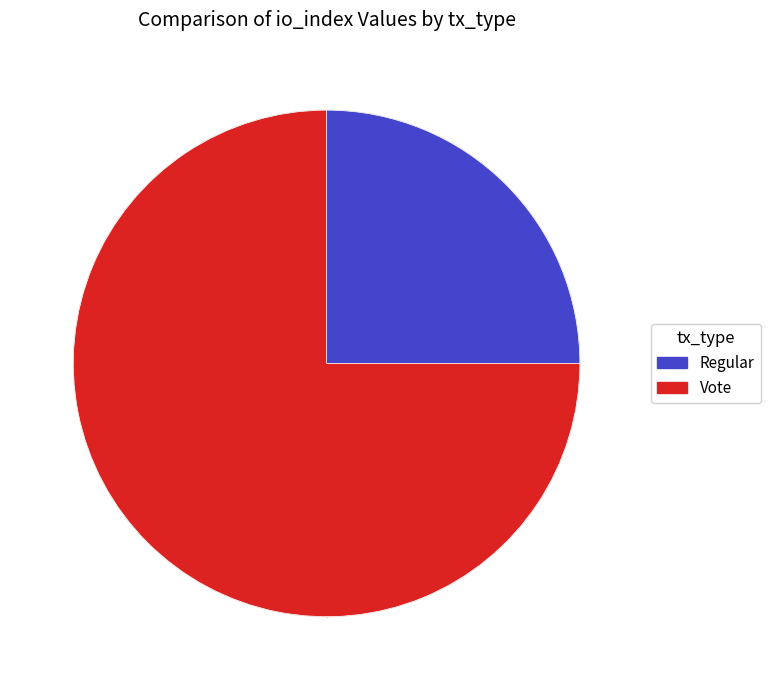

Which category has the biggest portion of the pie?

Vote